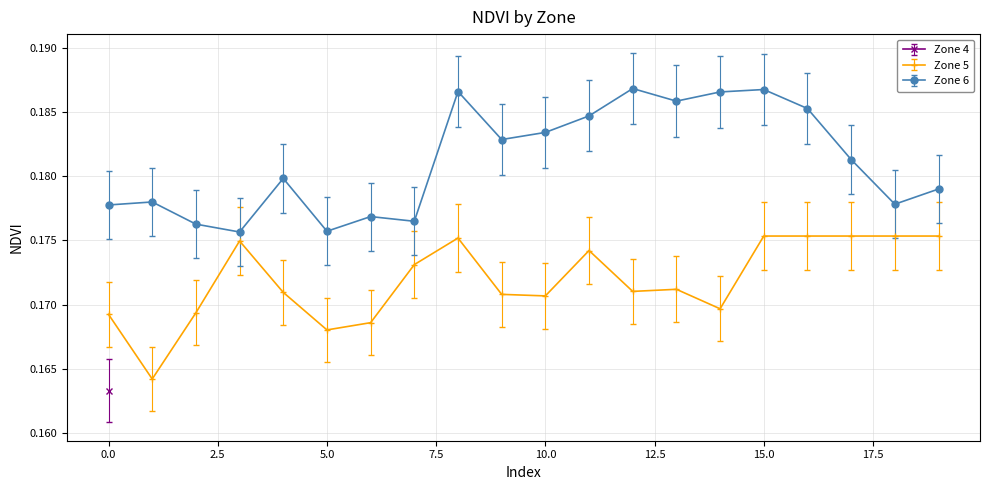

True or false: Zone 5 has more than 0 points higher than both neighbors.

True